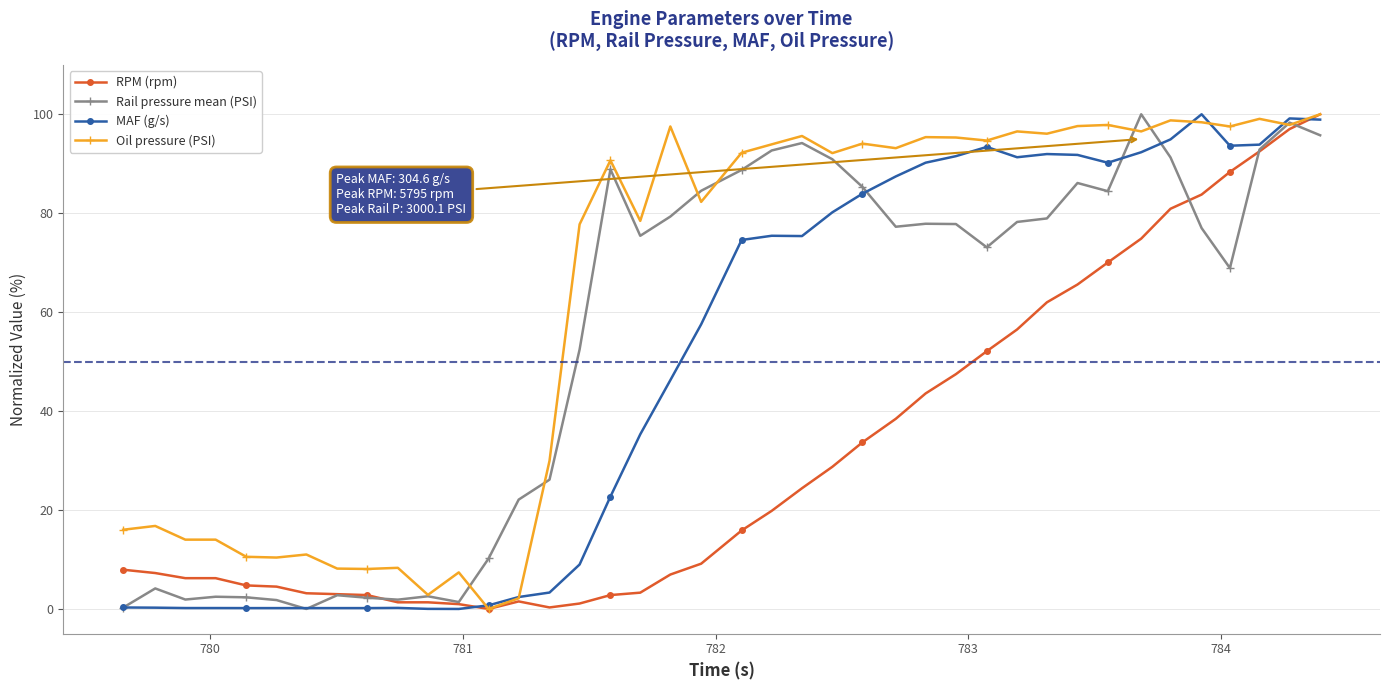

What is the value of the Rail pressure mean (PSI) point at the 17th from the left?

88.9